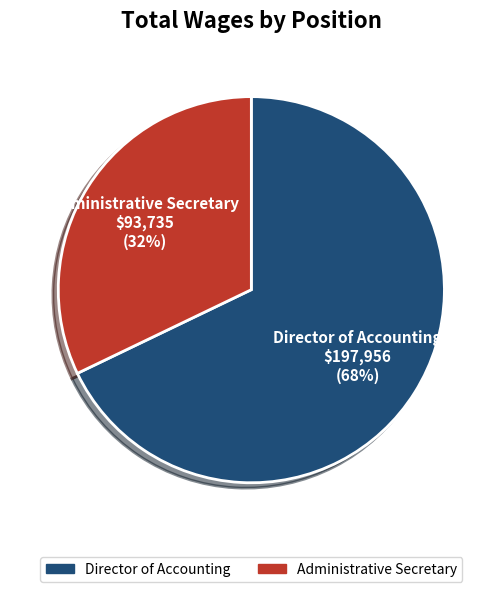

Is there a majority slice in this chart?

Yes